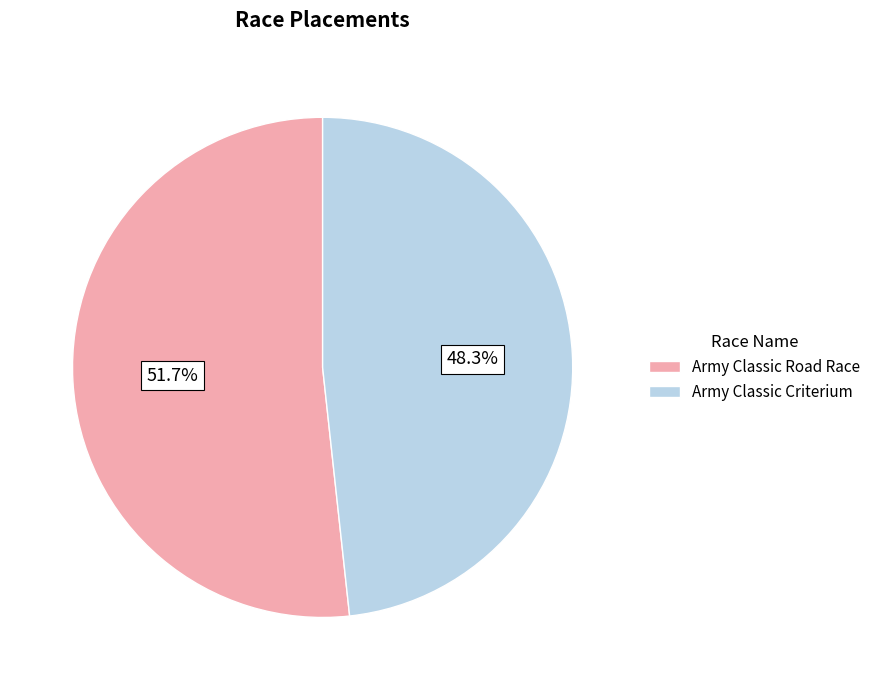

Combined, what portion of the pie is Army Classic Criterium and Army Classic Road Race?

100.0%